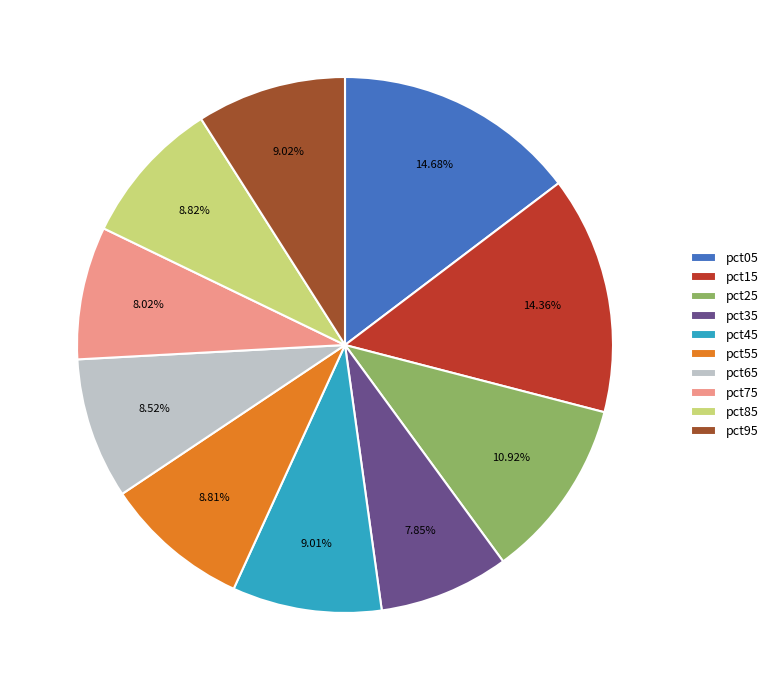

To the nearest percent, what is the combined percentage of pct55 and pct65?

17%